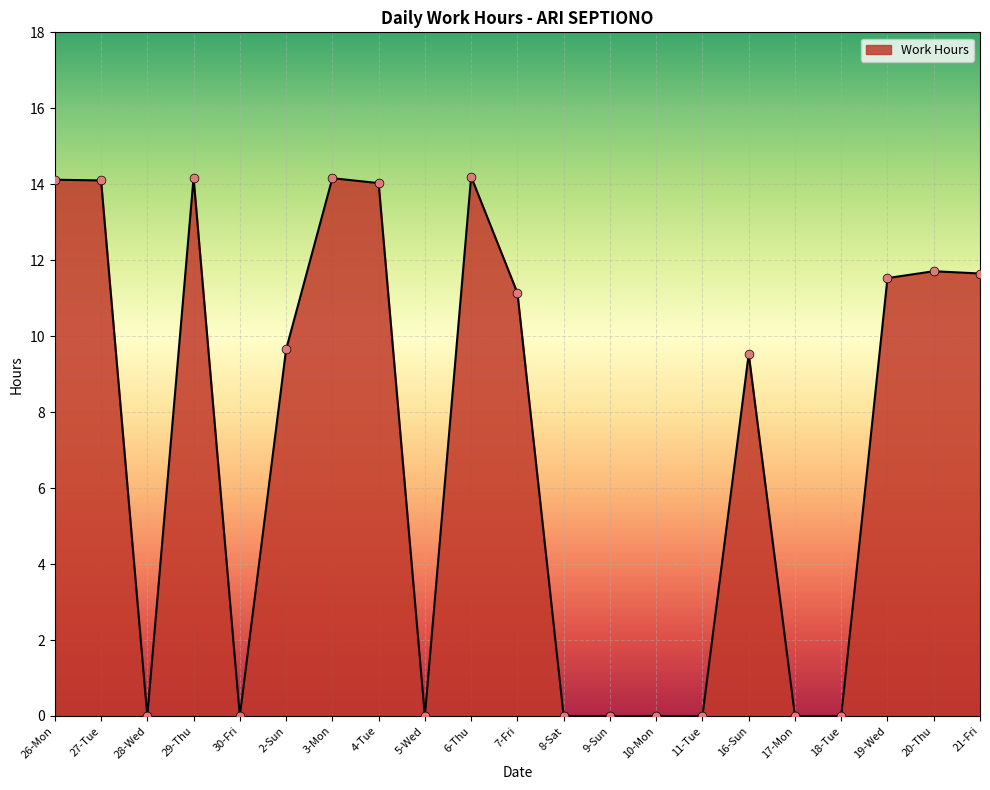

Approximately how many times larger is the value at 20-Thu compared to 19-Wed?

1.0